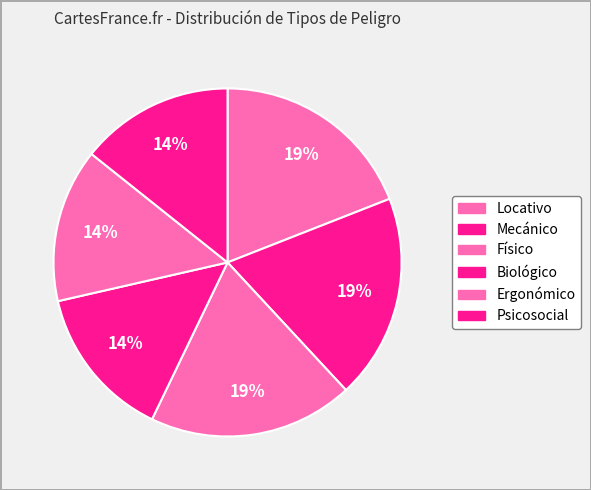

How many slices are in this pie chart?

6